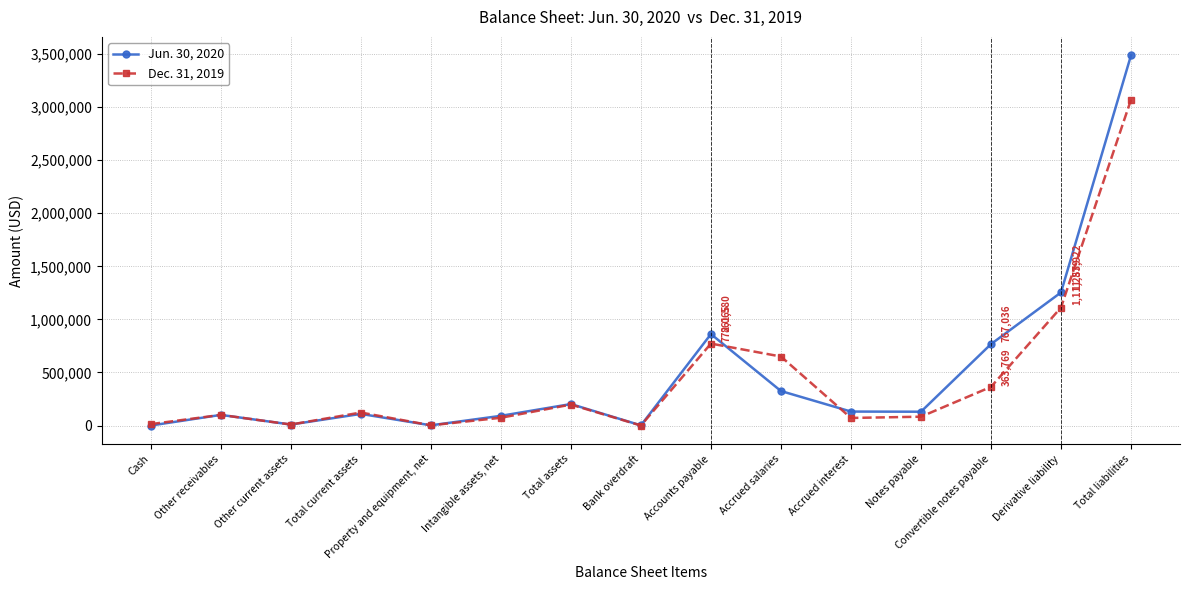

How many lines are shown in the chart?

2